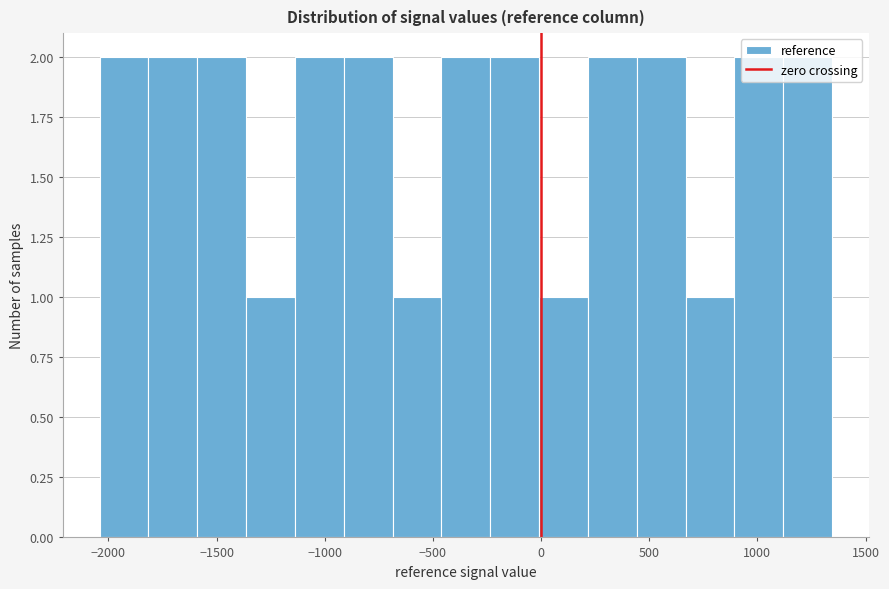

How tall is the bar that spans -1350 to -1150 on the x-axis? Neither the bar edges nor the heights are printed on the chart, so give them approximately, as read against the axes.

1